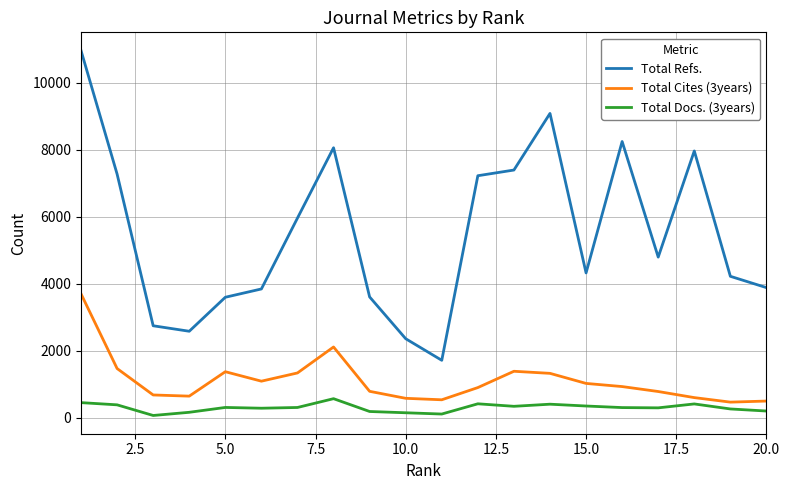

What is the maximum value shown in the chart?

10968